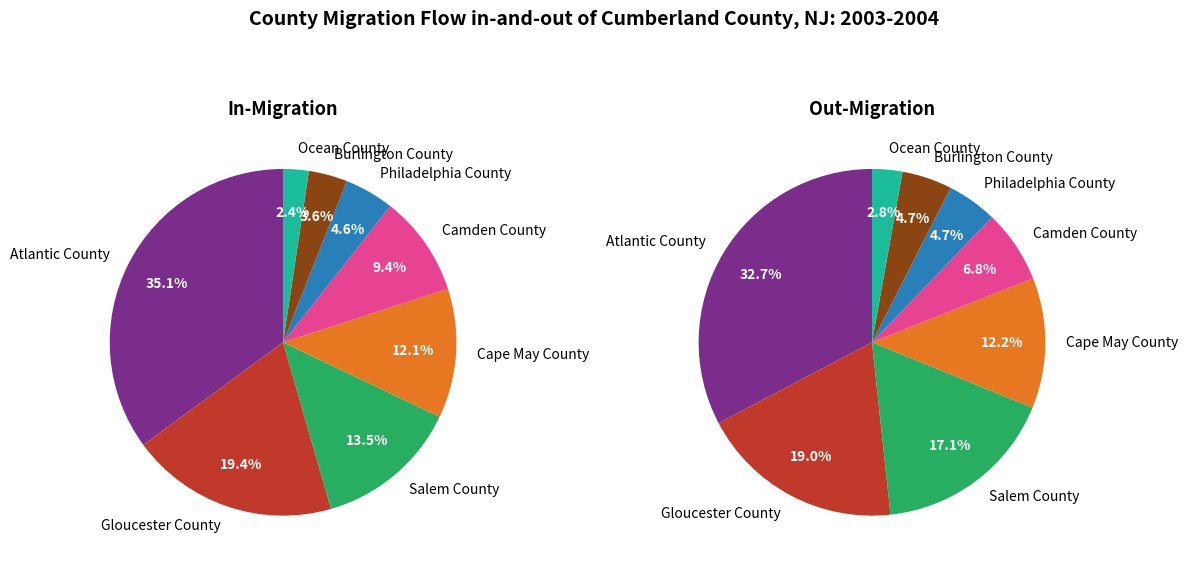

To the nearest percent, what is the difference between the Cape May County and Burlington County slice percentages?

7%